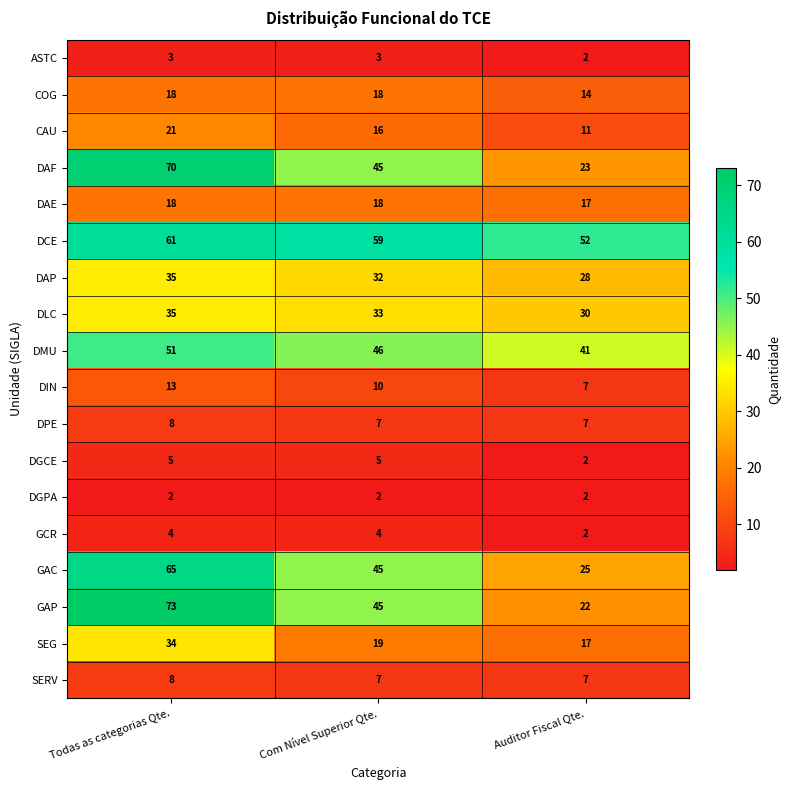

Between Todas as categorias Qte. and Auditor Fiscal Qte., which series saw the biggest shift?

GAP